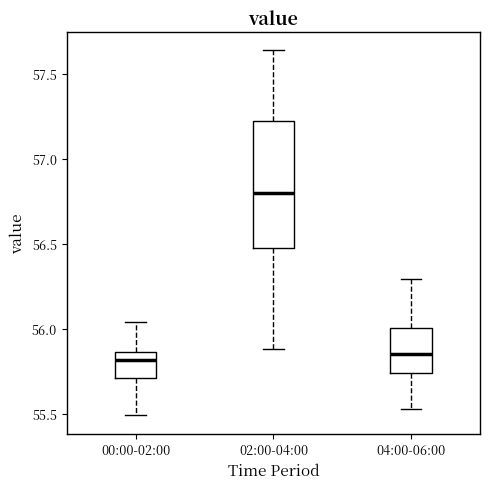

Reading left to right, read every box against the y-axis: the position of its median line, the range the box covers, and the ends of its whiskers. The values are not printed on the chart, so give them approximately, as read against the axis.

00:00-02:00: median 55.80, box 55.70 to 55.85, whiskers 55.50 to 56.05
02:00-04:00: median 56.80, box 56.50 to 57.20, whiskers 55.90 to 57.65
04:00-06:00: median 55.85, box 55.75 to 56.00, whiskers 55.55 to 56.30